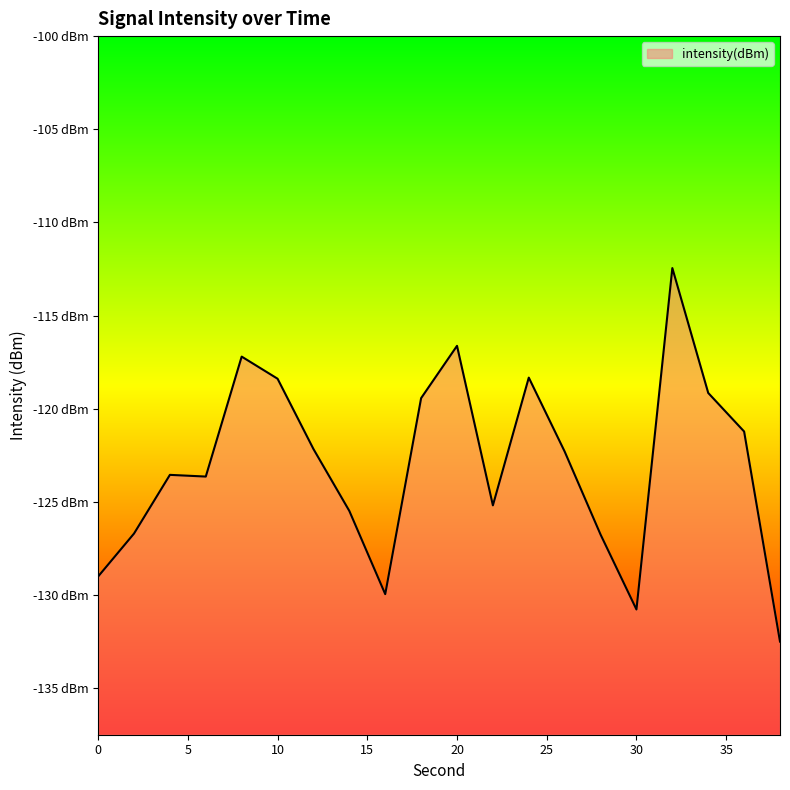

What is the sum of all values?

-2460.9